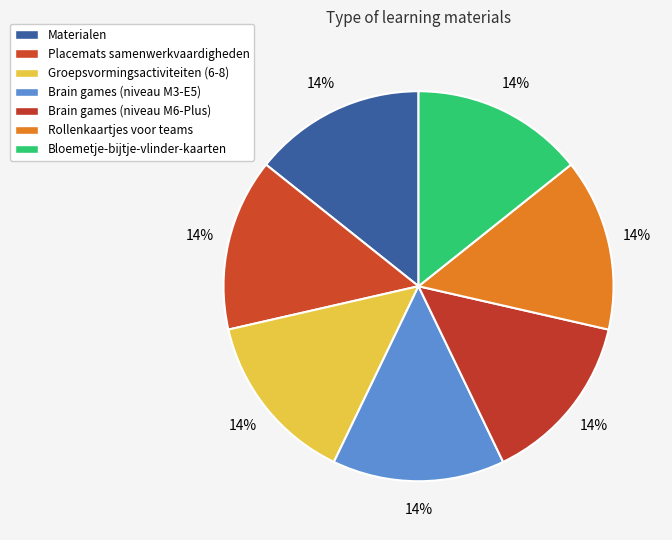

How many segments does this pie chart have?

7